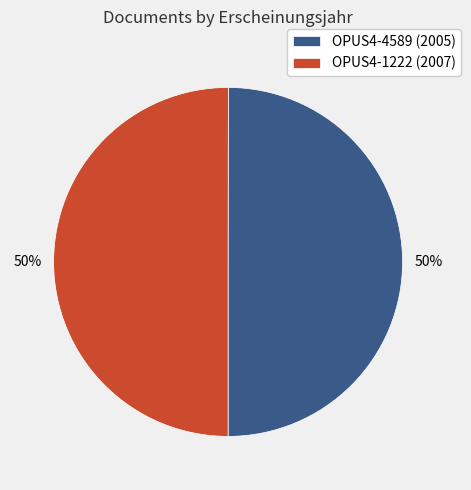

How many slices are in this pie chart?

2